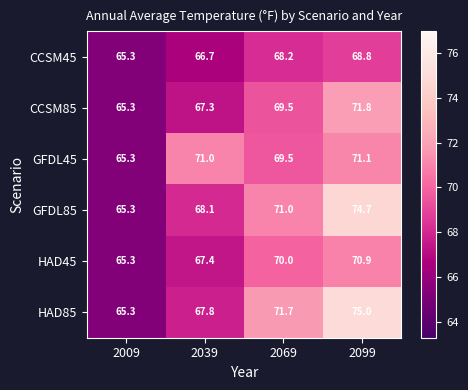

At which category is the sum across all series the highest?

2099